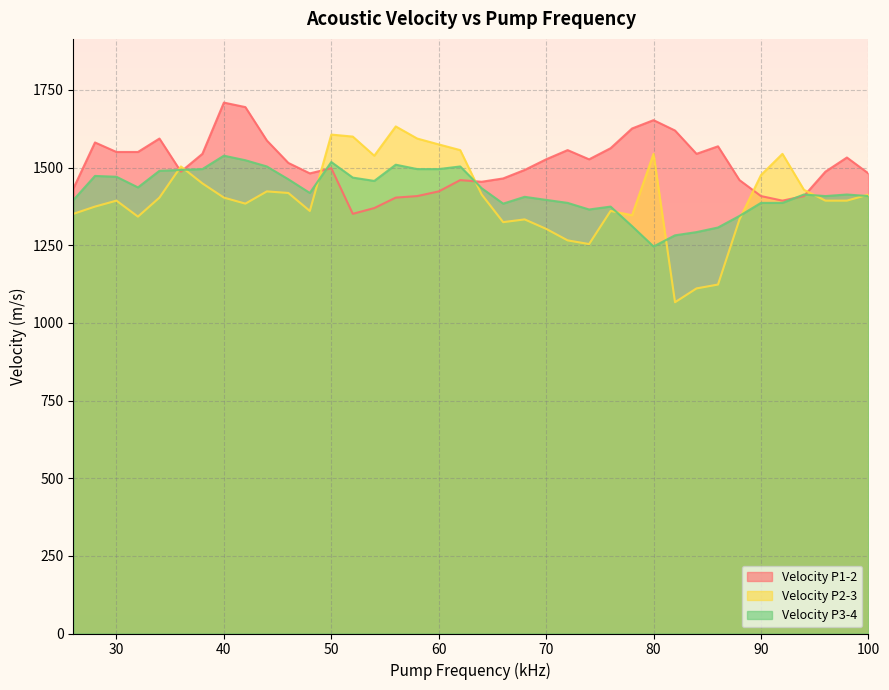

Between 60 and 78, which series saw the biggest shift?

Velocity P2-3